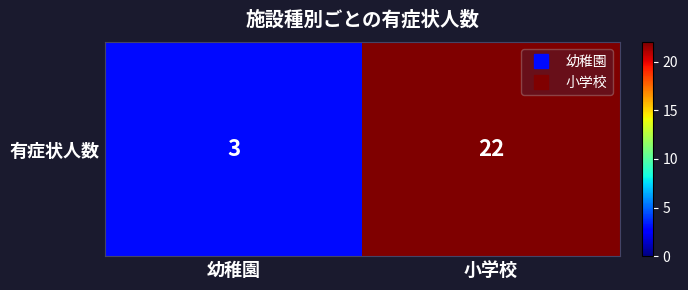

Which has a higher value, 幼稚園 or 小学校?

小学校